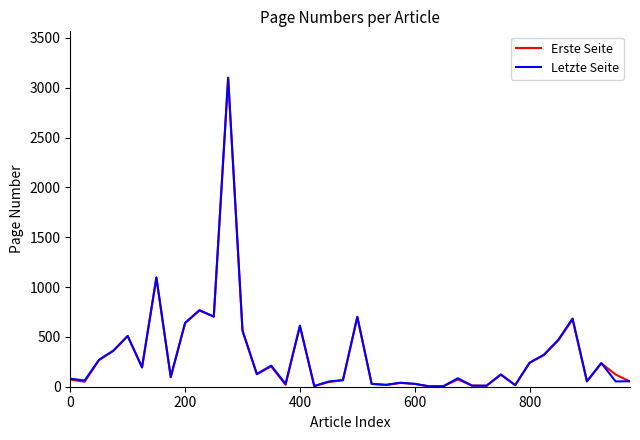

What are all the series names shown in the legend?

Erste Seite, Letzte Seite